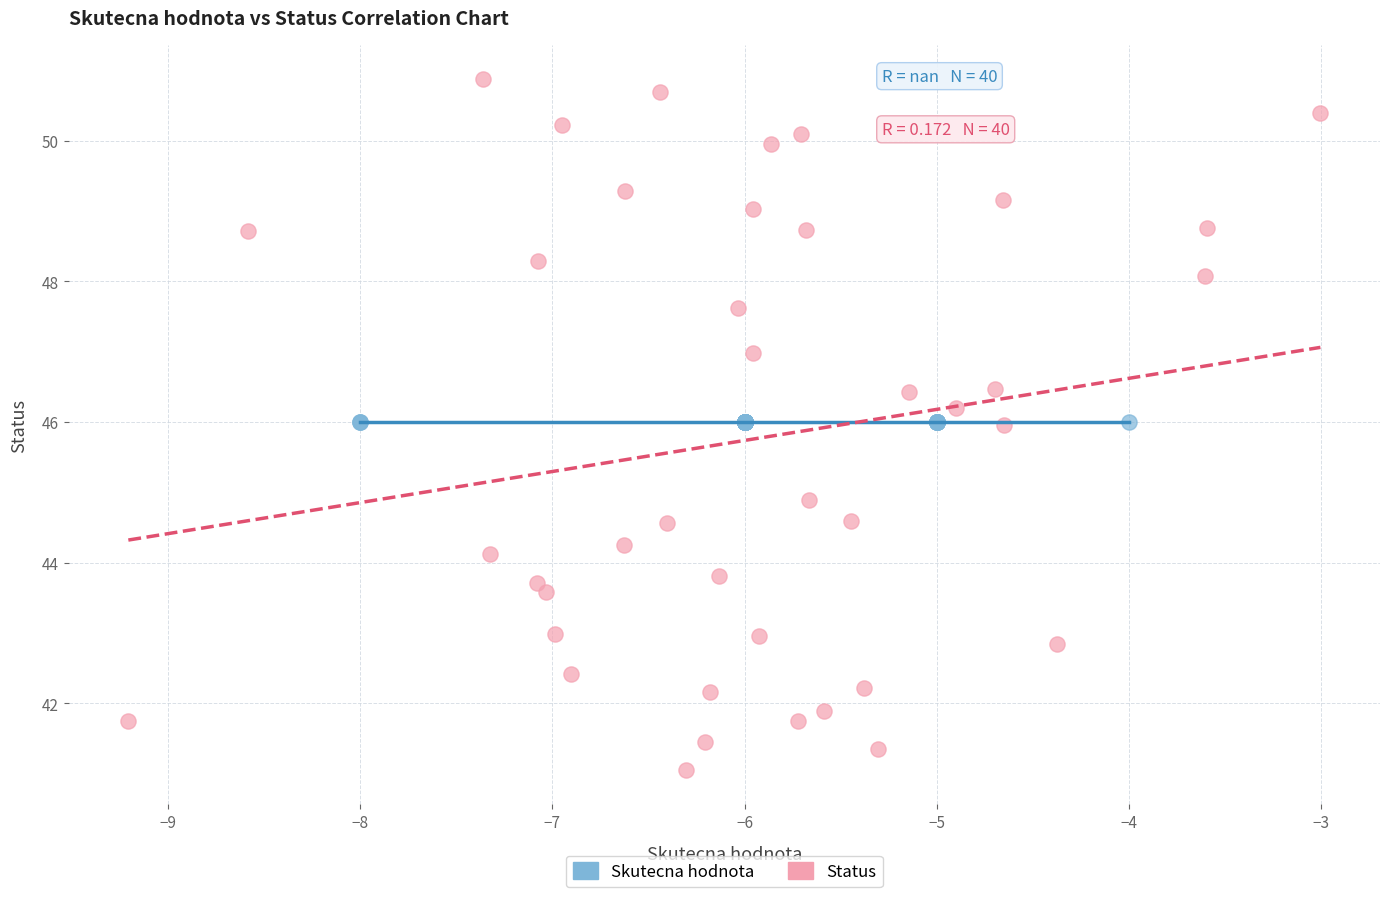

Which series reaches the minimum Y coordinate?

Status